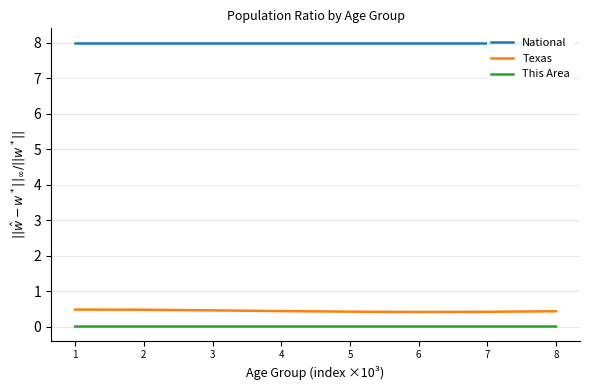

What is the sum of all National values?

64.0